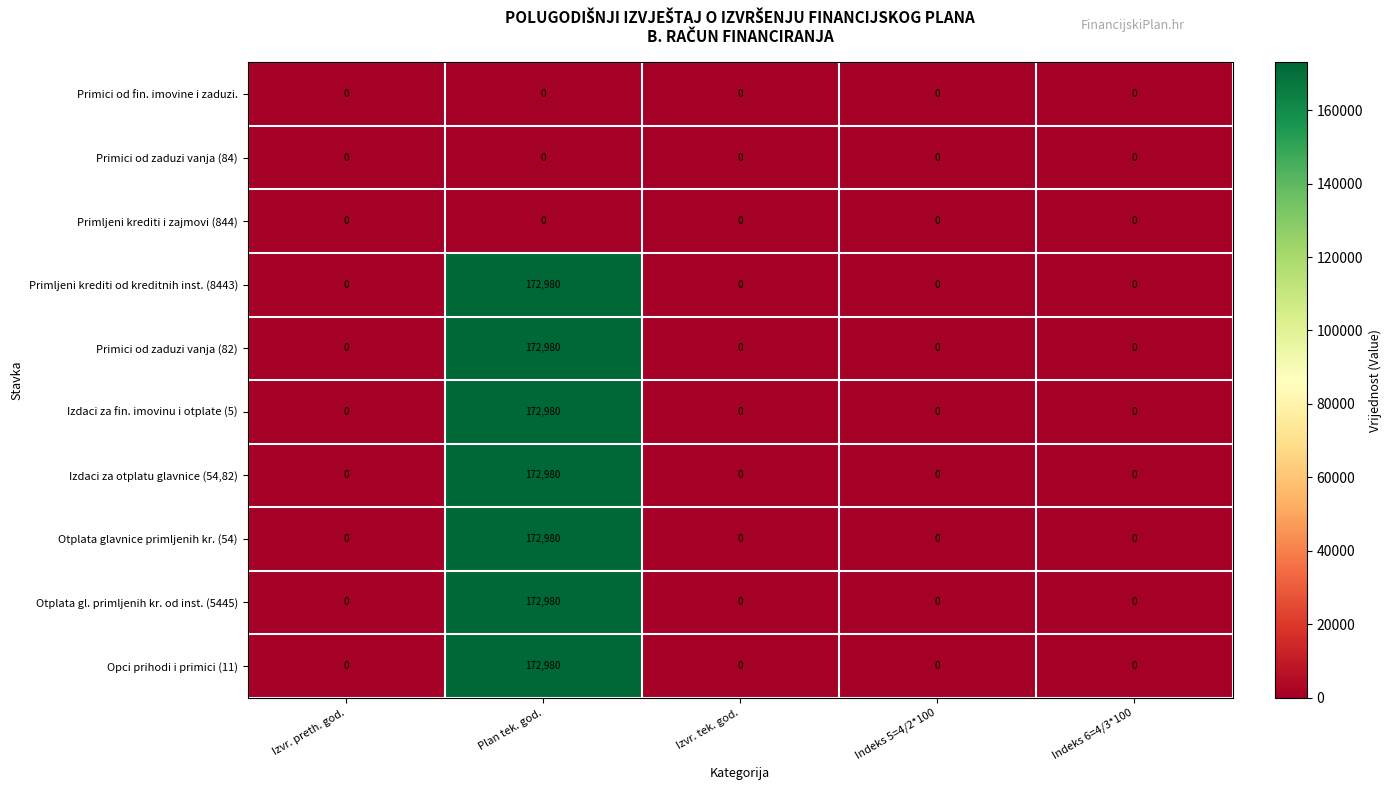

The value of Opci prihodi i primici (11) at Indeks 6=4/3*100 is 0. True or false?

True